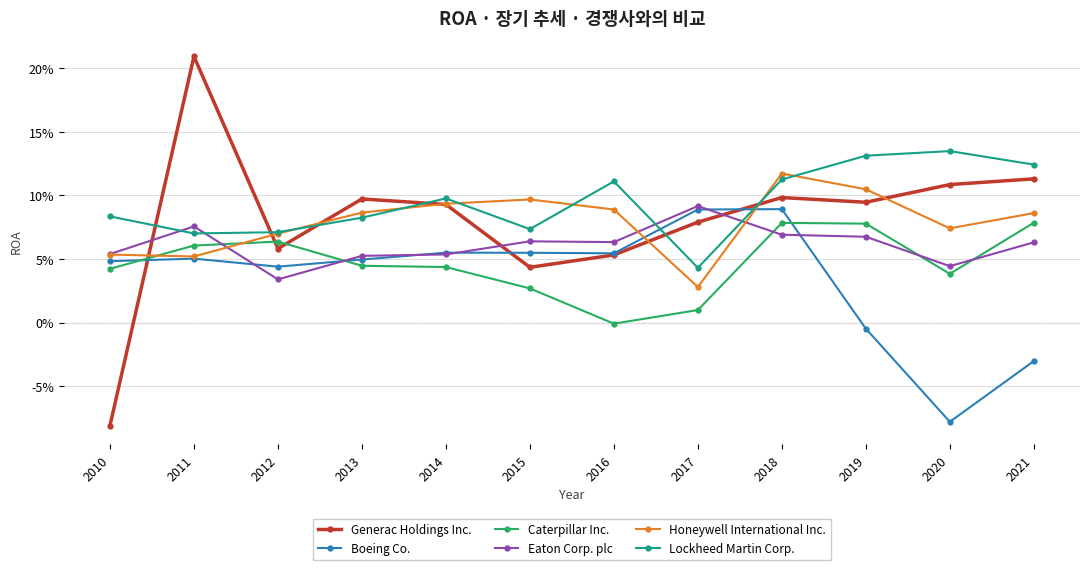

True or false: Eaton Corp. plc has more than 0 interior local peaks.

True